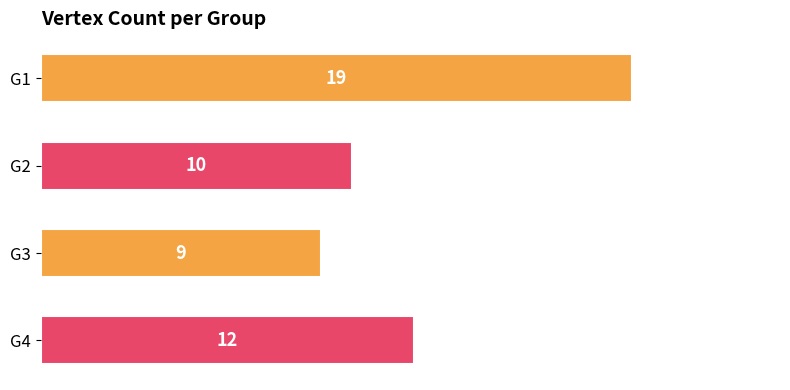

Approximately how many times larger is the value at G4 compared to G1?

0.6